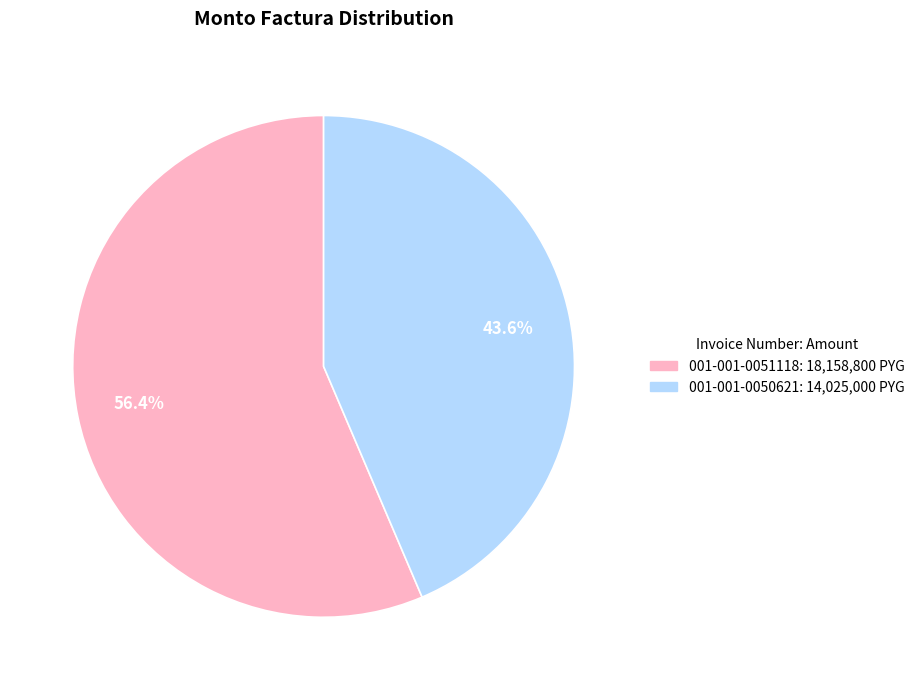

Which has a higher value, 001-001-0051118 or 001-001-0050621?

001-001-0051118